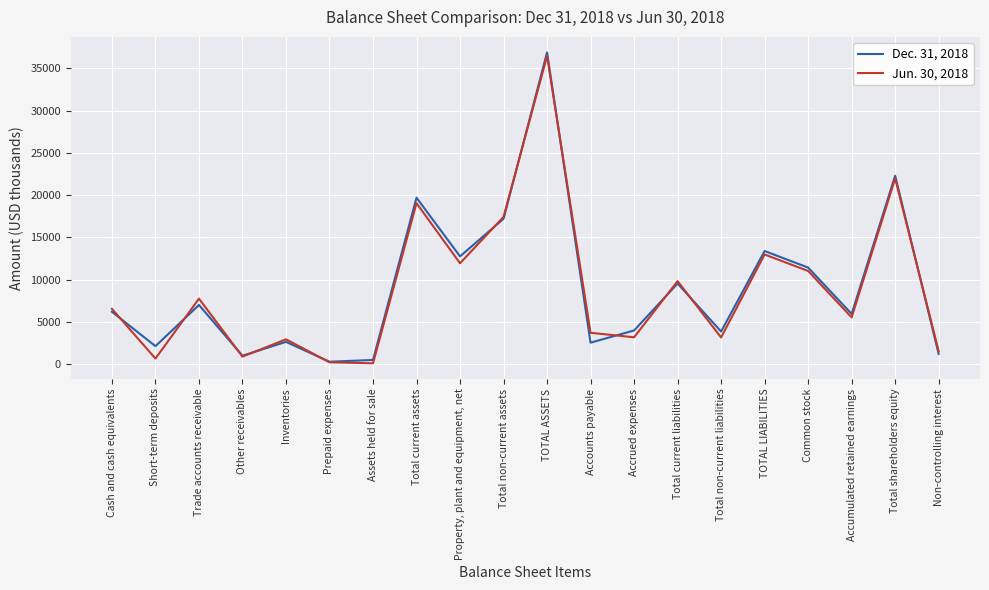

What value does the Dec. 31, 2018 series have at Short-term deposits, to the nearest 50?

2100